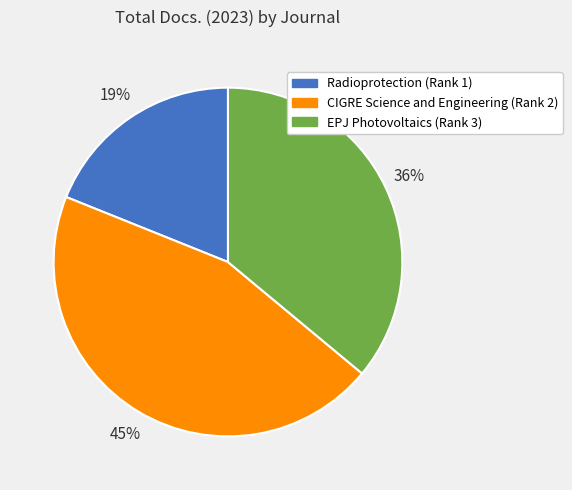

Which has a higher value, Radioprotection (Rank 1) or CIGRE Science and Engineering (Rank 2)?

CIGRE Science and Engineering (Rank 2)